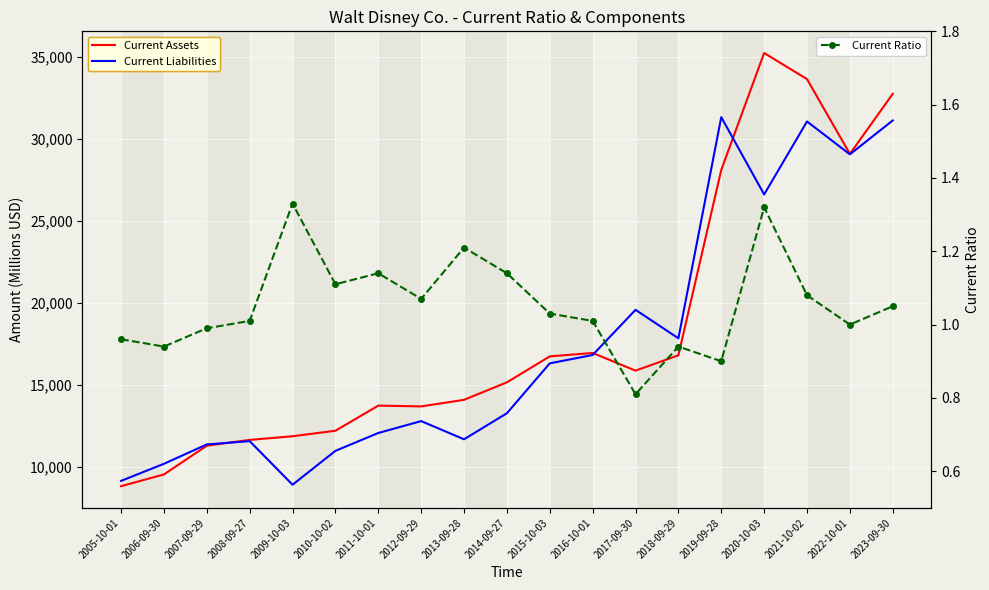

What is the label of the 12th point from the right?

2012-09-29